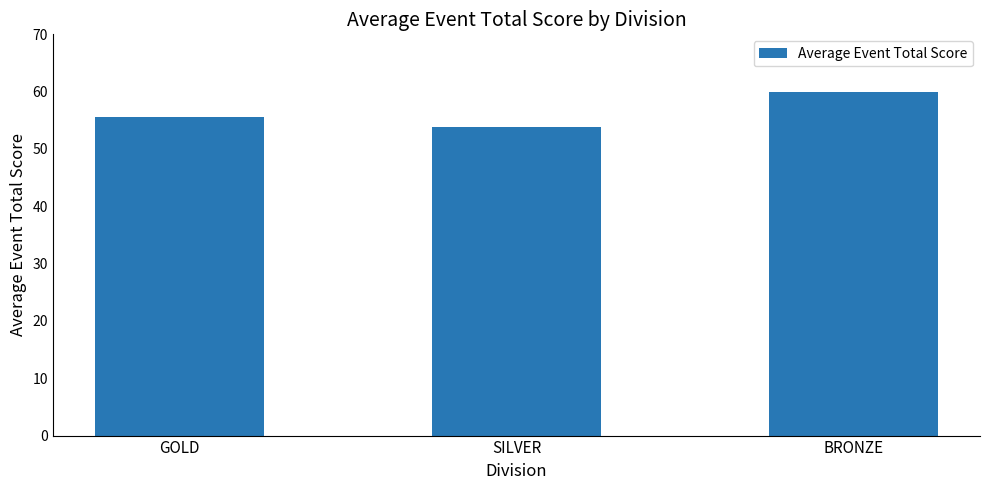

What is the ratio of the value at GOLD to the value at BRONZE?

0.9